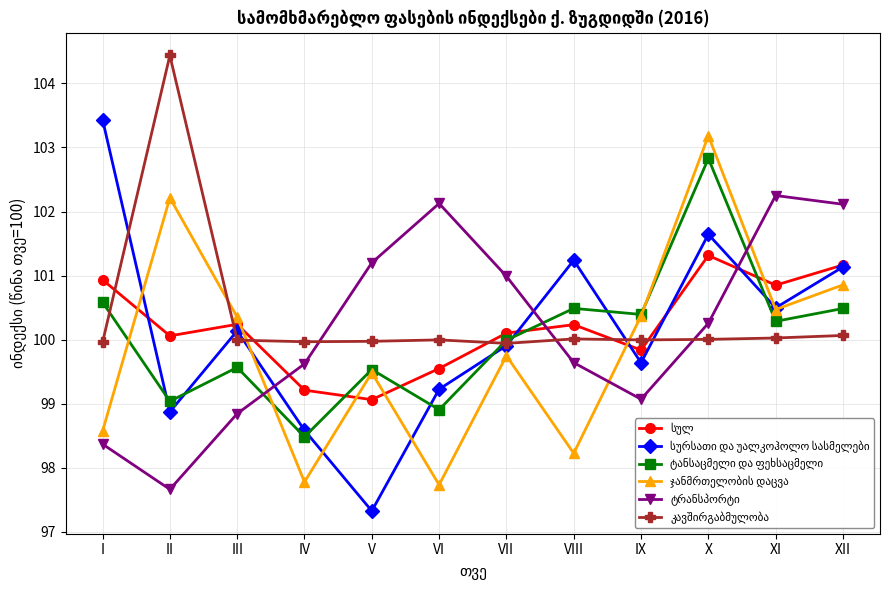

What is the difference between the highest and lowest values at VII?

1.2